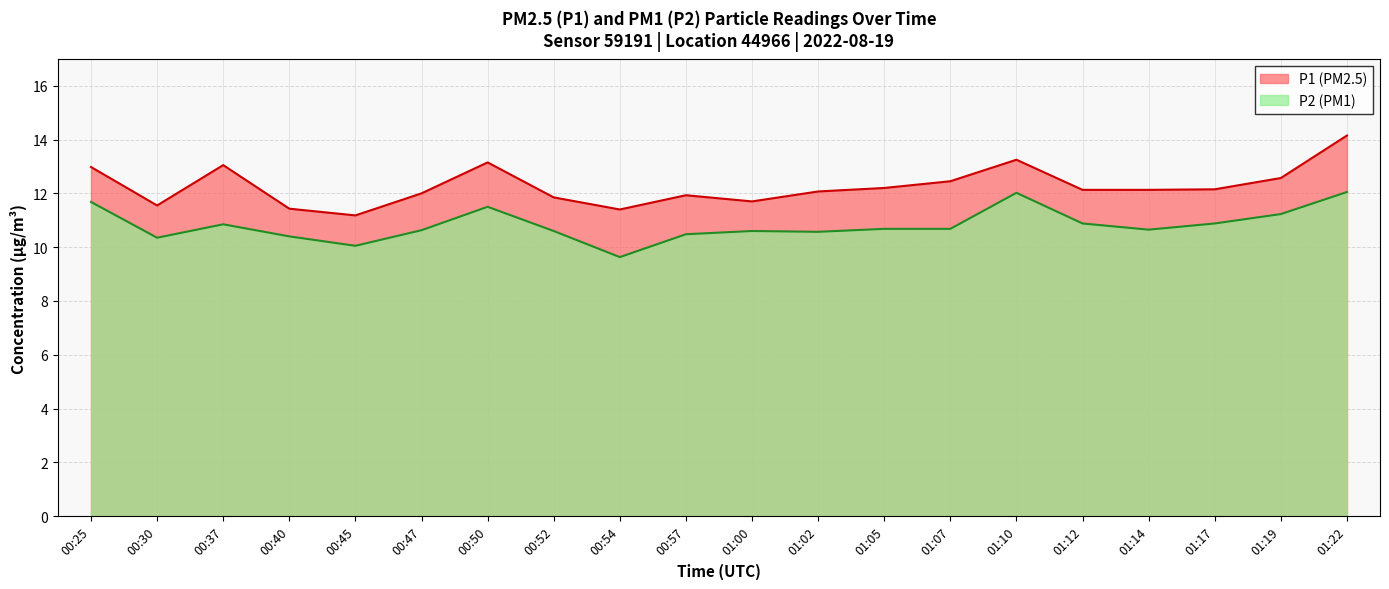

What is the approximate value of P1 at 01:10?

13.2